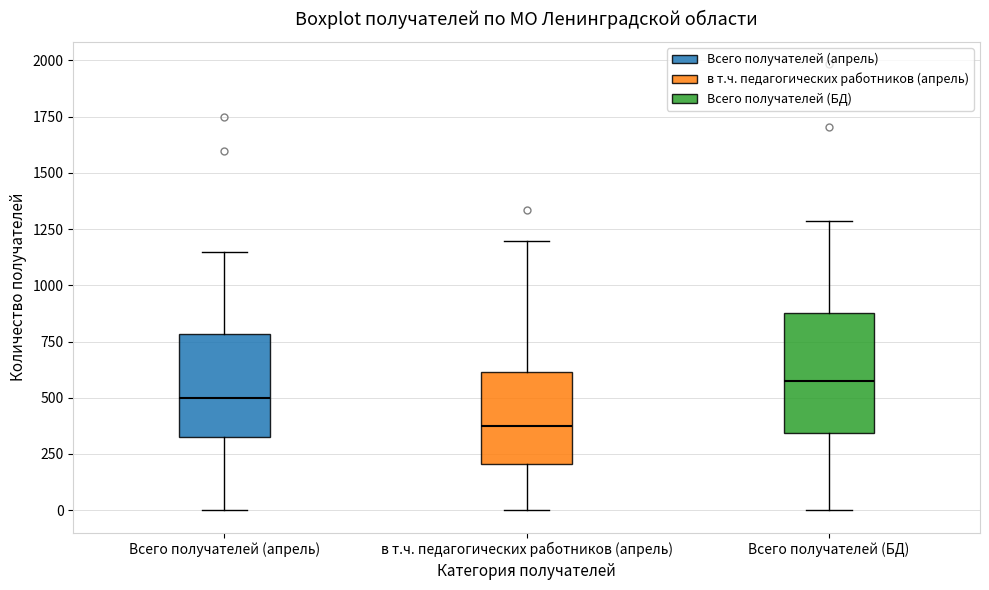

Where is the upper edge of the box for Всего получателей (БД) on the y-axis? The values are not printed on the chart, so give them approximately, as read against the axis.

900